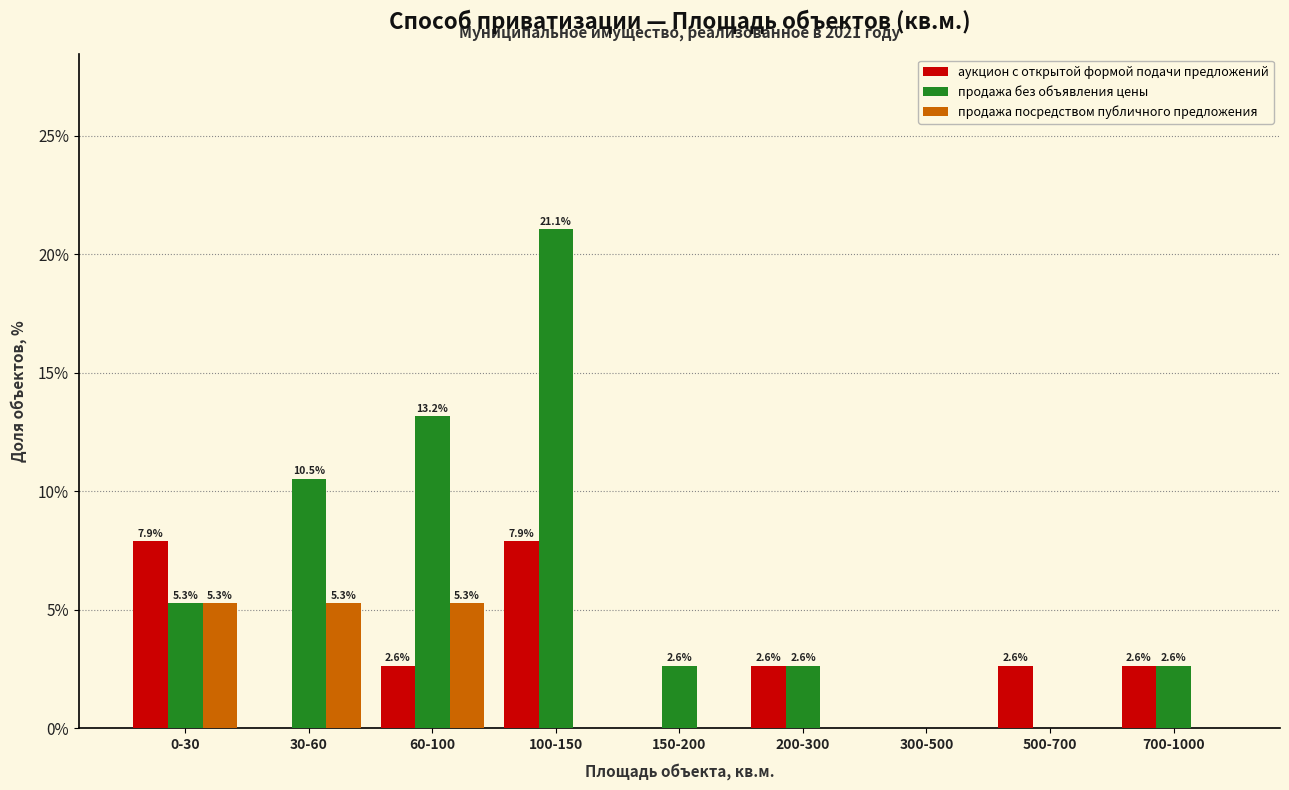

What is the sum of the аукцион с открытой формой подачи предложений values at 700-1000 and 200-300?

5.3